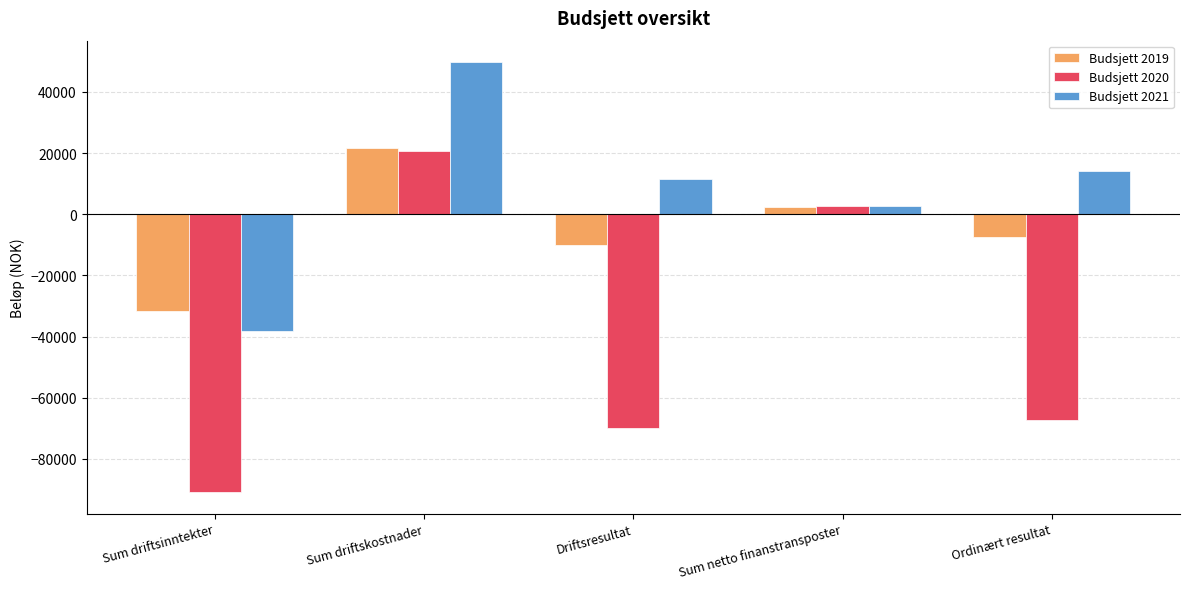

Which series has the largest total across all categories?

Budsjett 2021